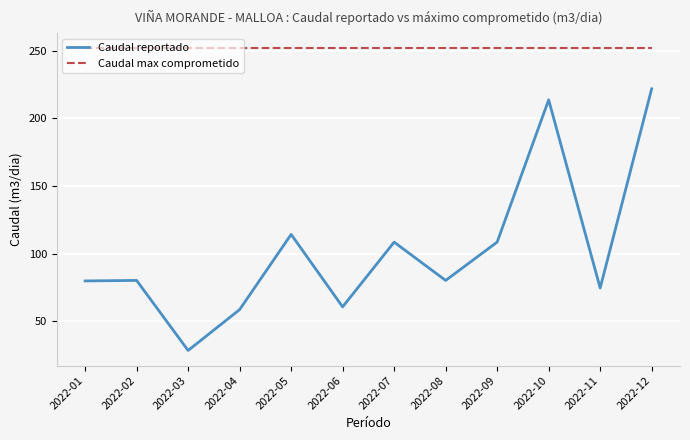

True or false: Caudal reportado and Caudal max comprometido cross at least once.

False